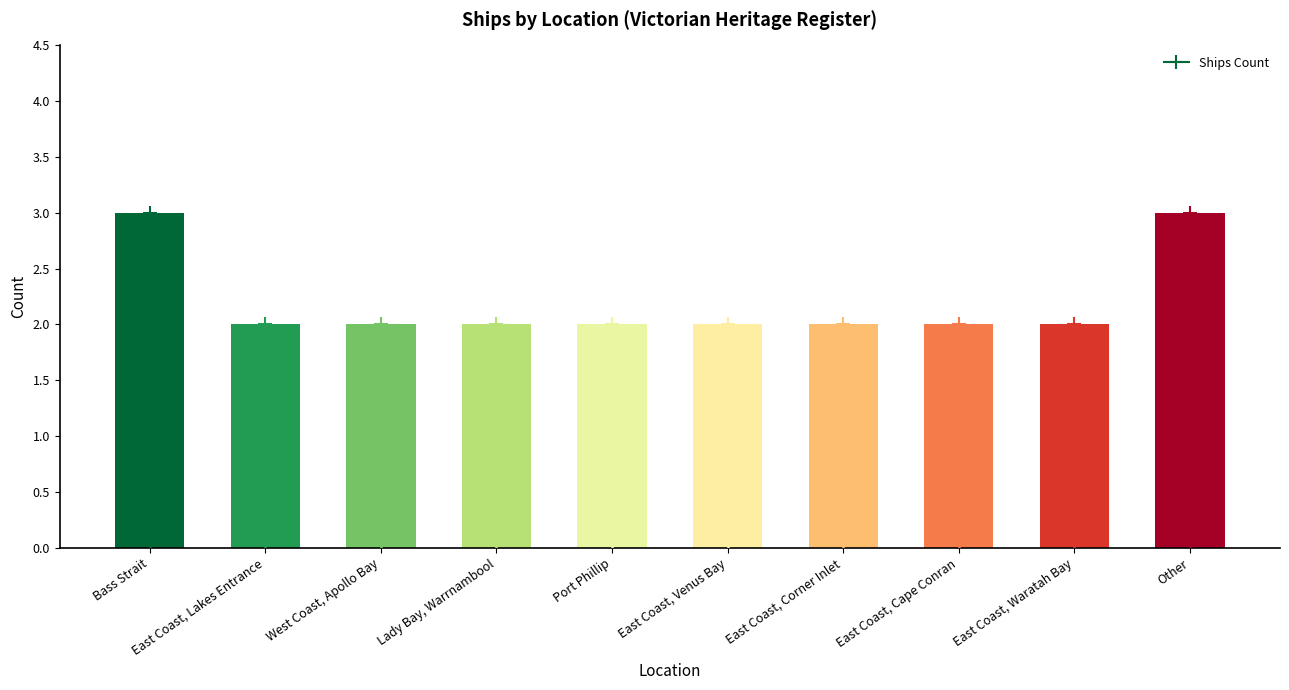

What is the sum of the values at Other and Bass Strait?

6